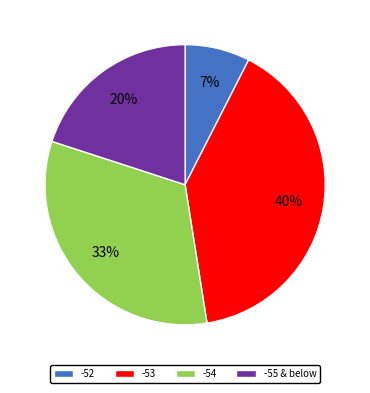

Which slice is the smallest?

-52